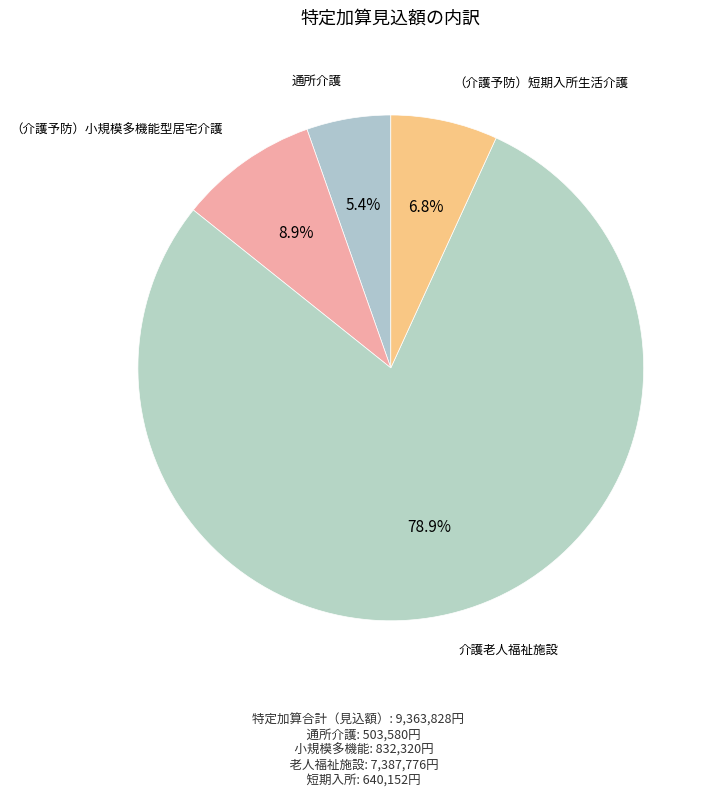

To the nearest percent, what is the average slice percentage?

25%